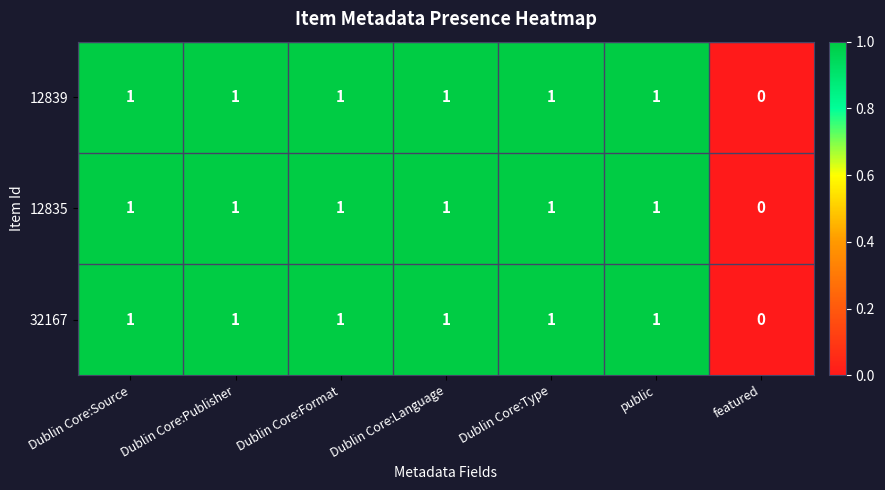

Reading left to right, transcribe all the data shown in this chart.

12839: 1	1	1	1	1	1	0
12835: 1	1	1	1	1	1	0
32167: 1	1	1	1	1	1	0